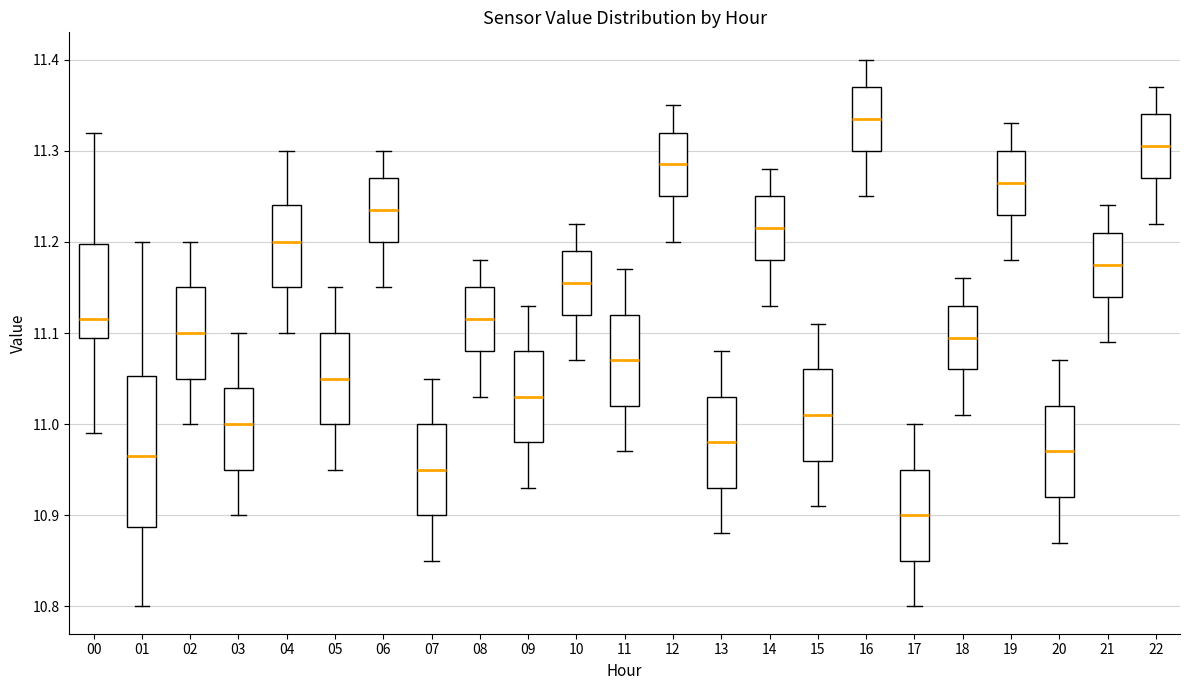

Which box's median line is the lowest?

17